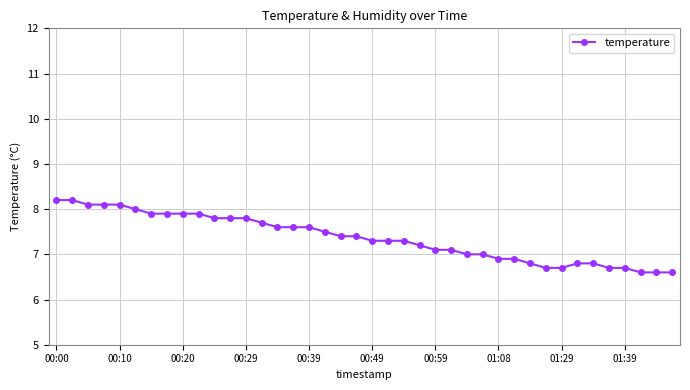

What is the maximum value shown in the chart?

8.2